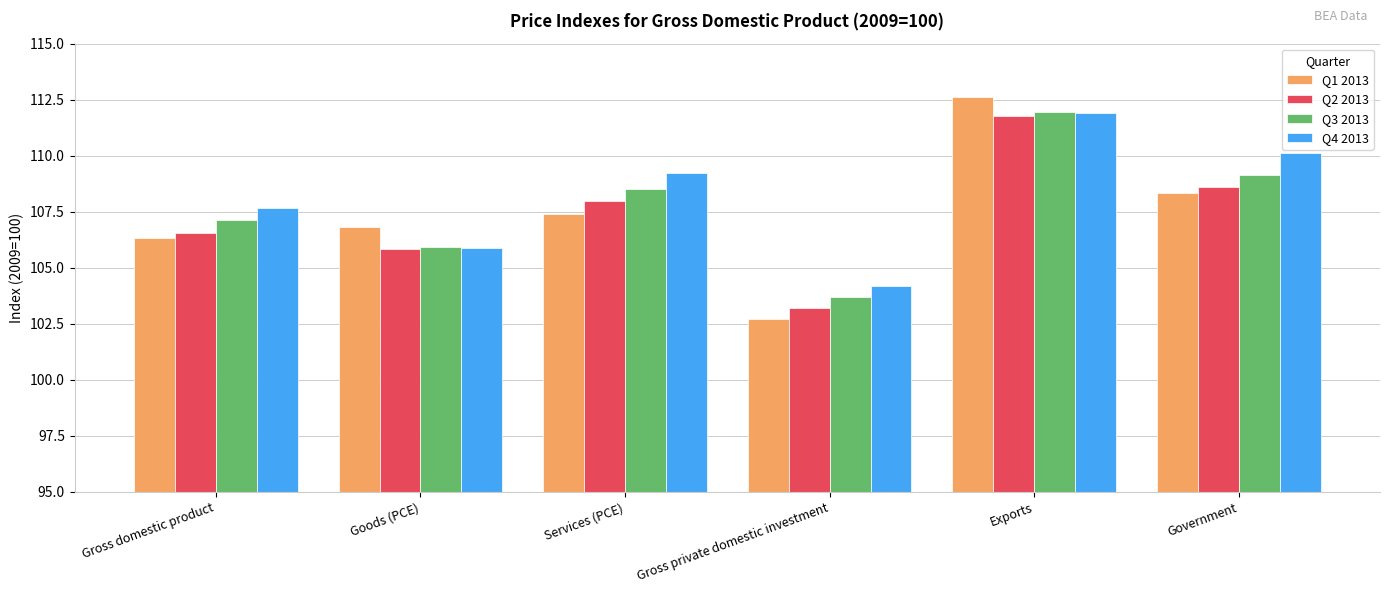

Reading left to right, list all the values displayed in this chart.

Q1 2013: 106.3	106.8	107.4	102.7	112.6	108.3
Q2 2013: 106.6	105.8	108.0	103.2	111.8	108.6
Q3 2013: 107.1	105.9	108.5	103.7	112.0	109.1
Q4 2013: 107.7	105.9	109.2	104.2	111.9	110.1